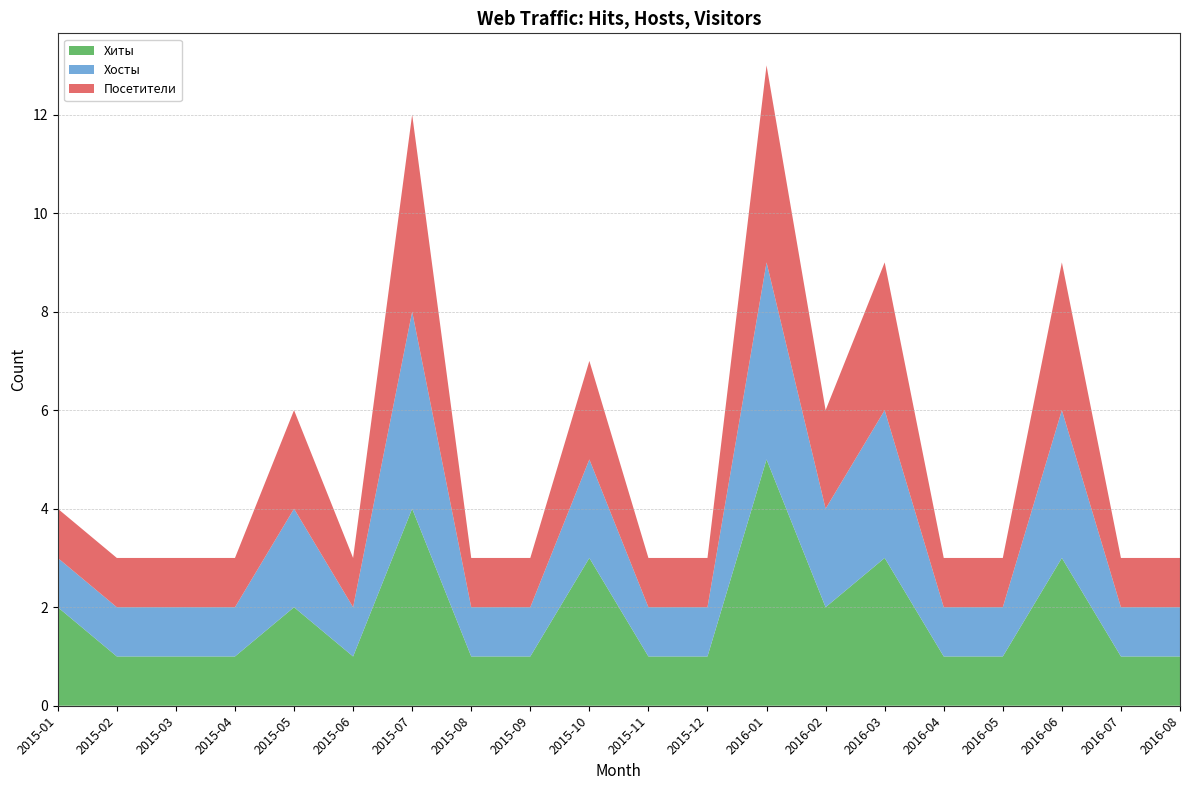

Reading left to right, extract all data points from this chart.

Хиты: 2015-01=2	2015-02=1	2015-03=1	2015-04=1	2015-05=2	2015-06=1	2015-07=4	2015-08=1	2015-09=1	2015-10=3	2015-11=1	2015-12=1	2016-01=5	2016-02=2	2016-03=3	2016-04=1	2016-05=1	2016-06=3	2016-07=1	2016-08=1
Хосты: 2015-01=1	2015-02=1	2015-03=1	2015-04=1	2015-05=2	2015-06=1	2015-07=4	2015-08=1	2015-09=1	2015-10=2	2015-11=1	2015-12=1	2016-01=4	2016-02=2	2016-03=3	2016-04=1	2016-05=1	2016-06=3	2016-07=1	2016-08=1
Посетители: 2015-01=1	2015-02=1	2015-03=1	2015-04=1	2015-05=2	2015-06=1	2015-07=4	2015-08=1	2015-09=1	2015-10=2	2015-11=1	2015-12=1	2016-01=4	2016-02=2	2016-03=3	2016-04=1	2016-05=1	2016-06=3	2016-07=1	2016-08=1